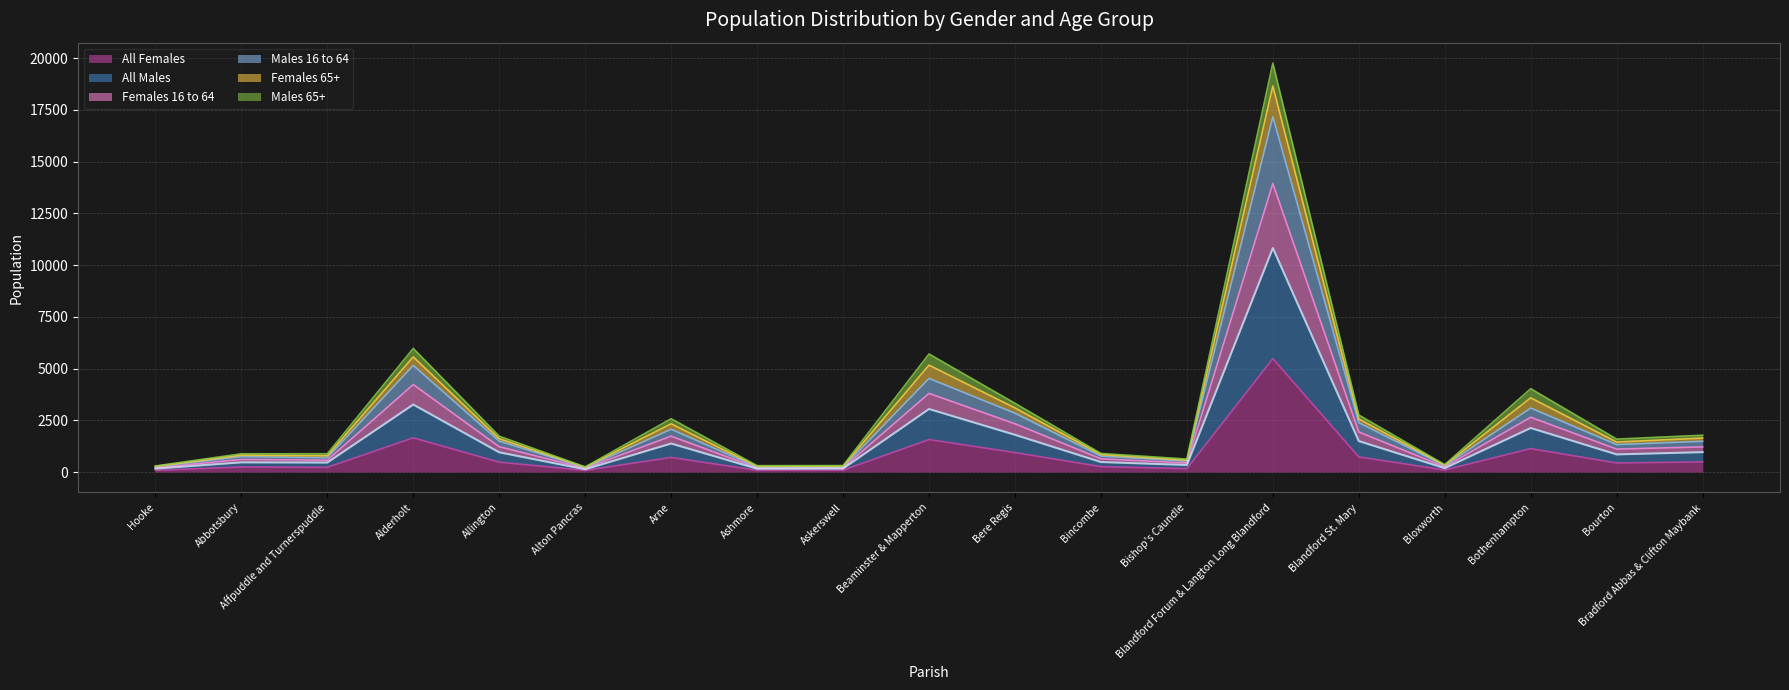

At which label does All Females reach its peak?

Blandford Forum & Langton Long Blandford